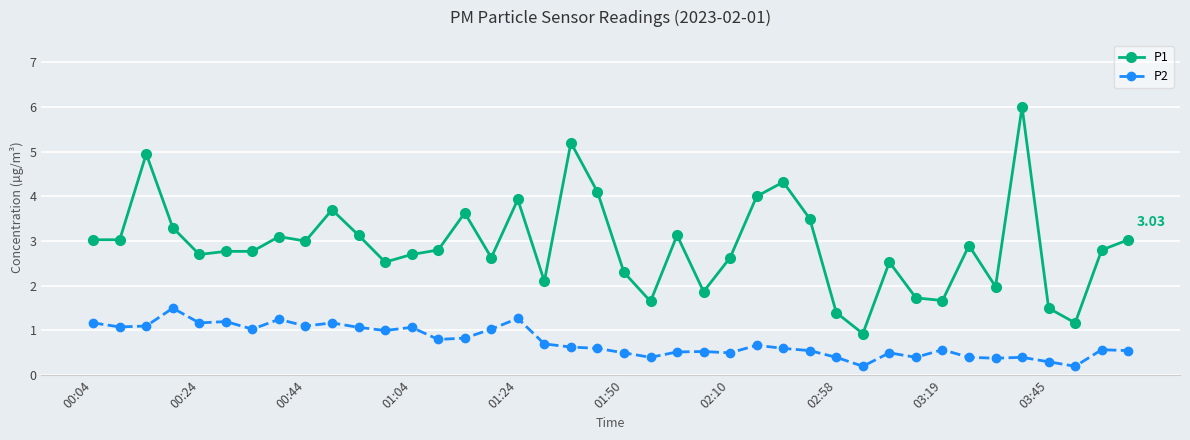

Which series has the widest spread of values?

P1